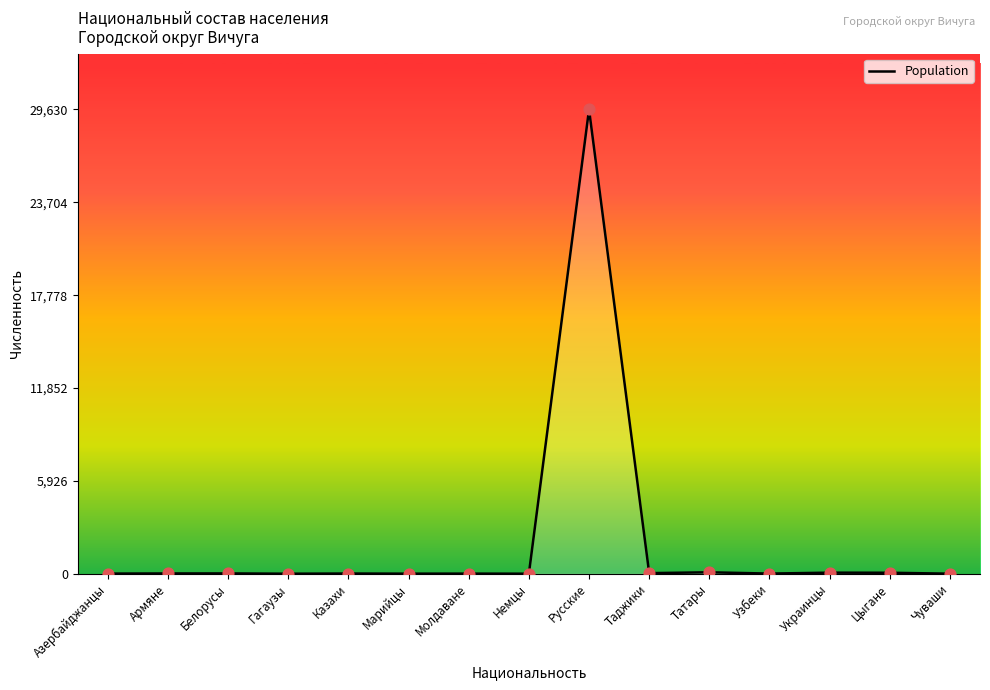

What is the change in value from Марийцы to Немцы?

-2